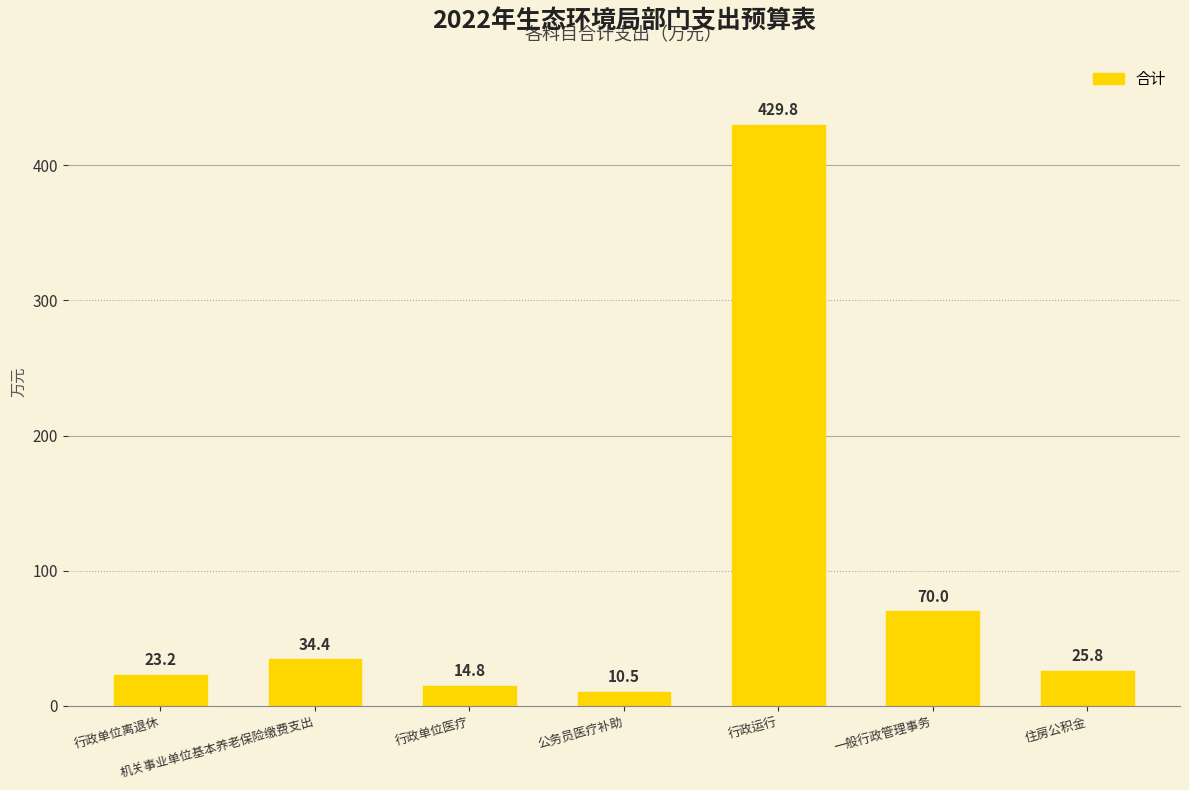

List the labels in order of value, largest first.

行政运行, 一般行政管理事务, 机关事业单位基本养老保险缴费支出, 住房公积金, 行政单位离退休, 行政单位医疗, 公务员医疗补助